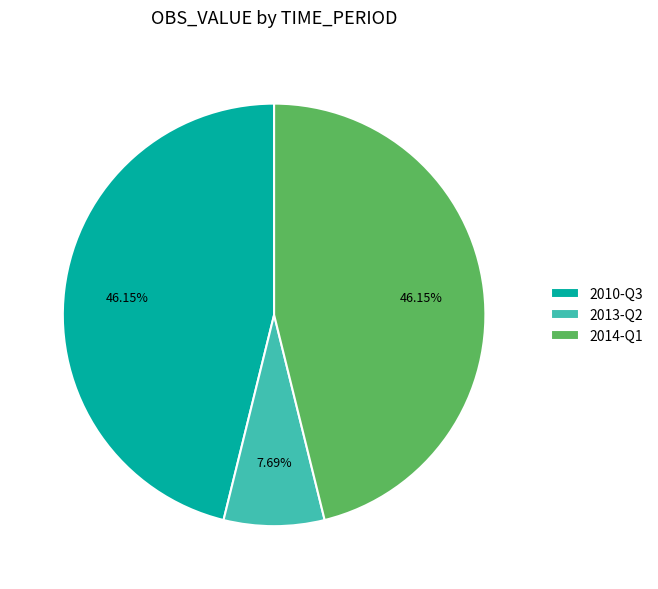

Does 2010-Q3 account for over 50% of the chart?

No